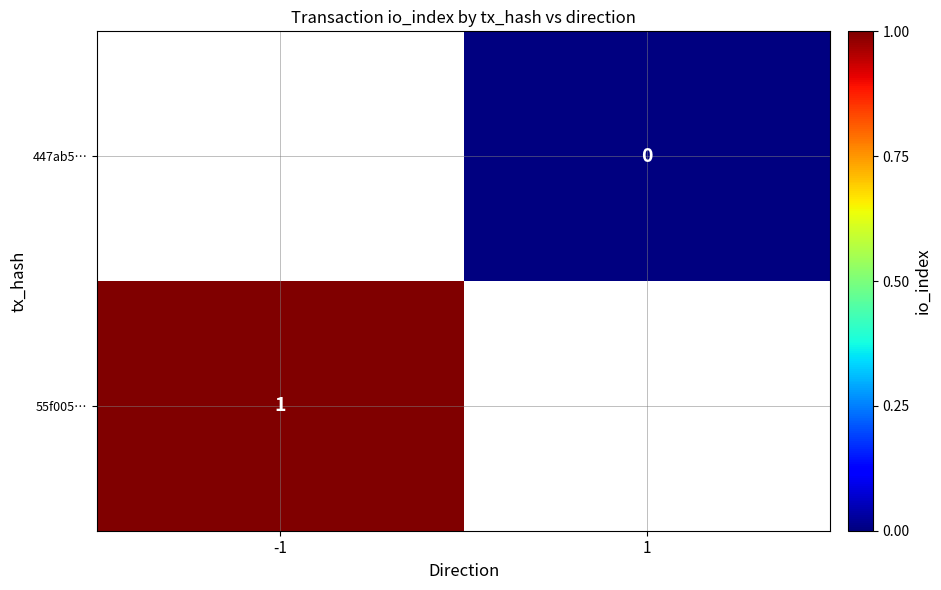

Is it true that 55f005… equals 1 at -1?

True